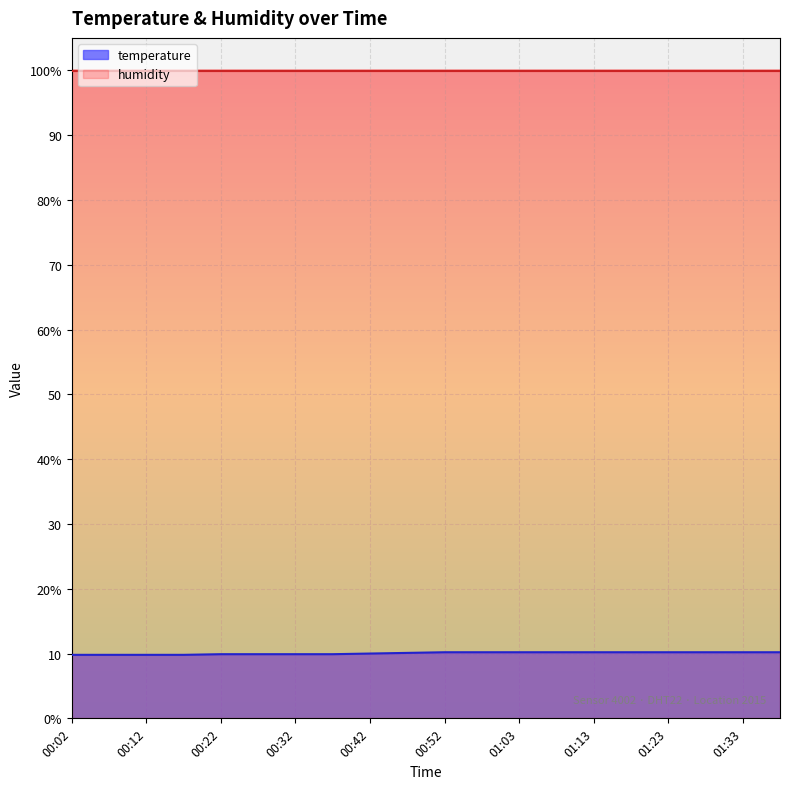

Rank the categories by value from highest to lowest.

00:52, 00:57, 01:03, 01:08, 01:13, 01:18, 01:23, 01:28, 01:33, 01:38, 00:47, 00:42, 00:22, 00:27, 00:32, 00:37, 00:02, 00:07, 00:12, 00:17